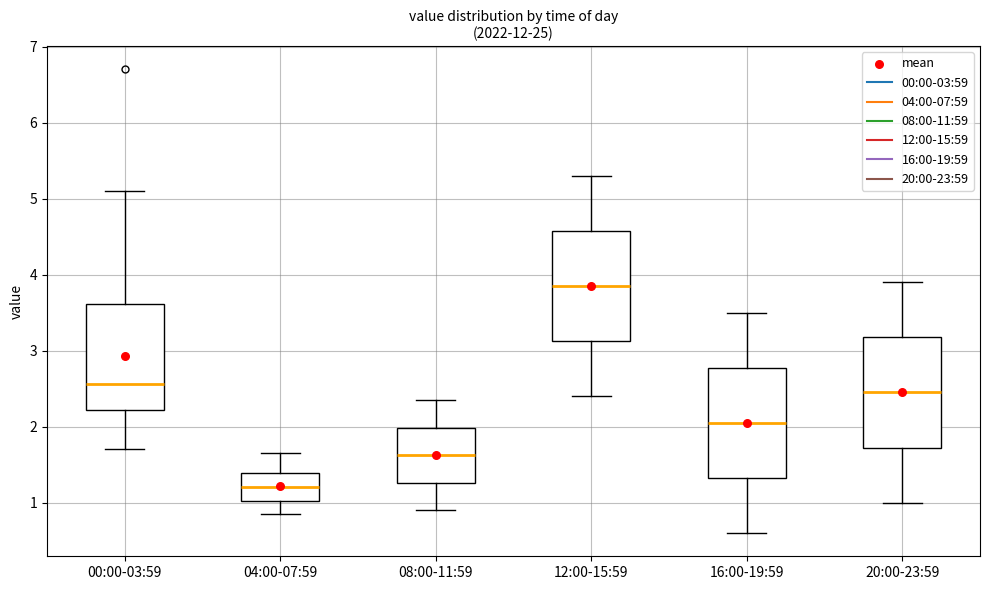

Which box's median line is the highest?

12:00-15:59